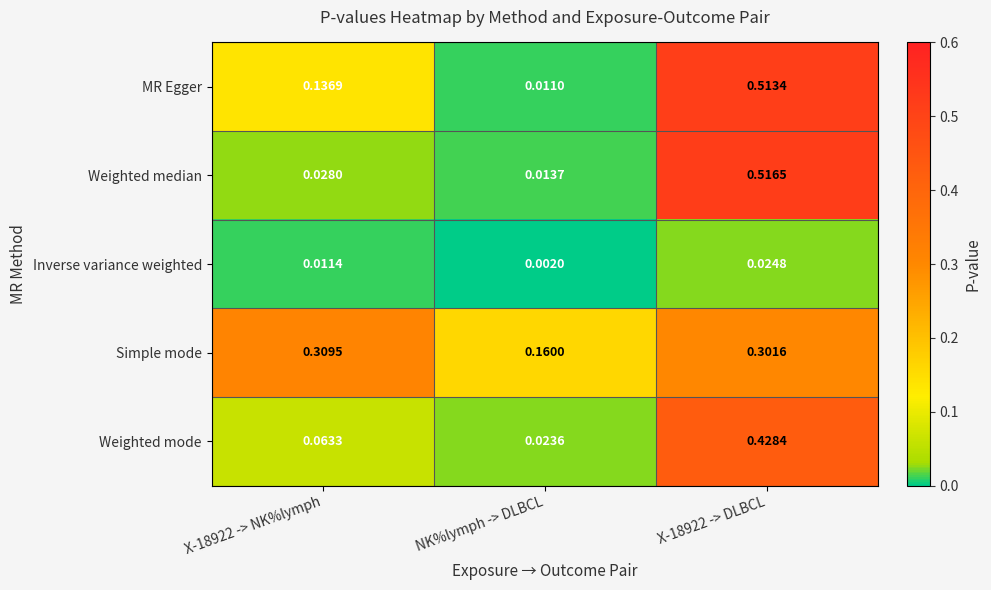

At which label does Simple mode reach its minimum?

NK%lymph -> DLBCL